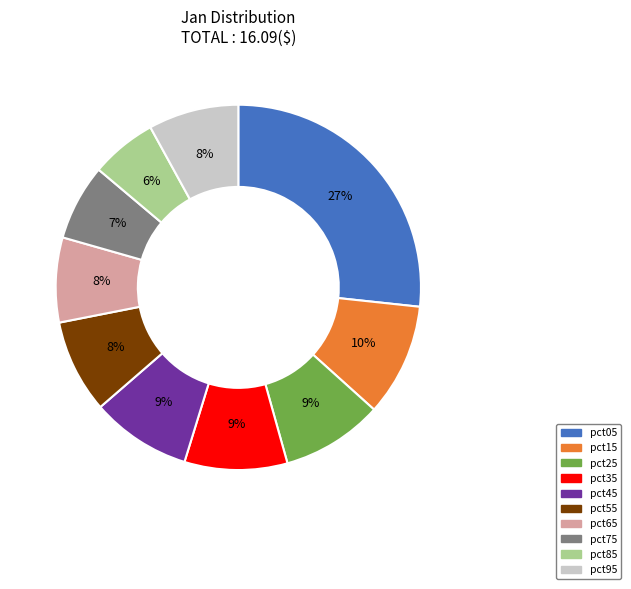

What is the largest slice in the pie chart?

pct05